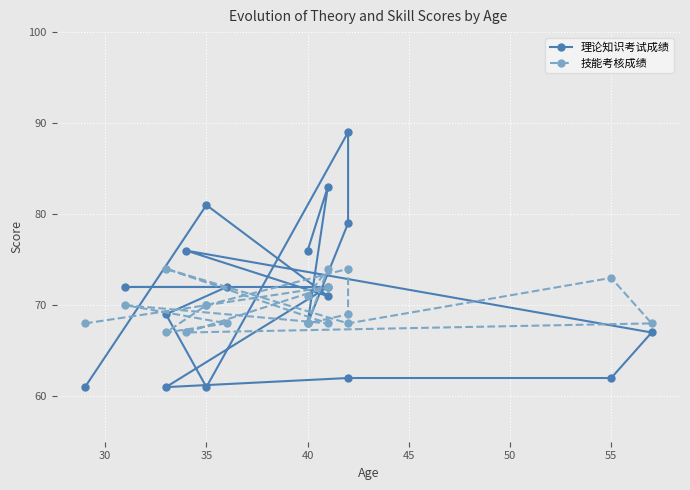

How many values in the 技能考核成绩 series are below 70?

9